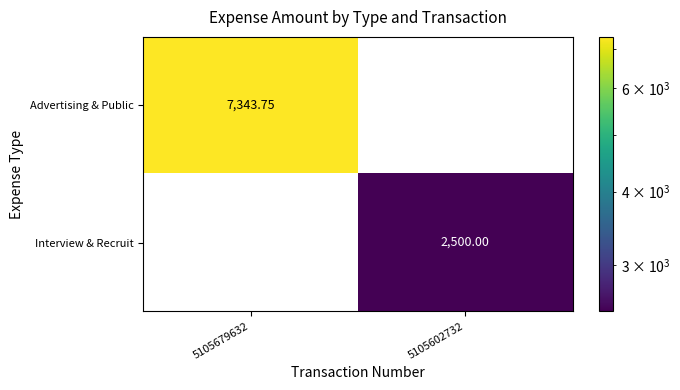

At 5105602732, list the series in order from smallest to largest.

Advertising & Public, Interview & Recruit